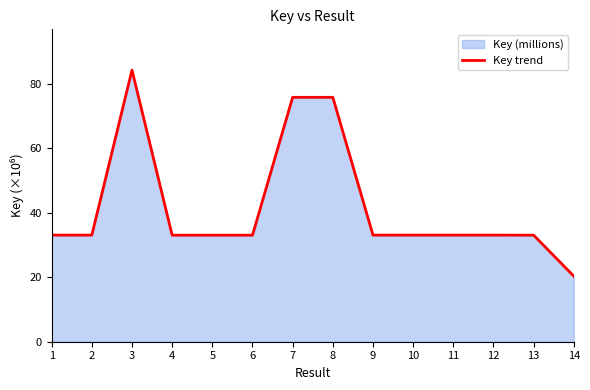

The value at 8 is 75.9. True or false?

True